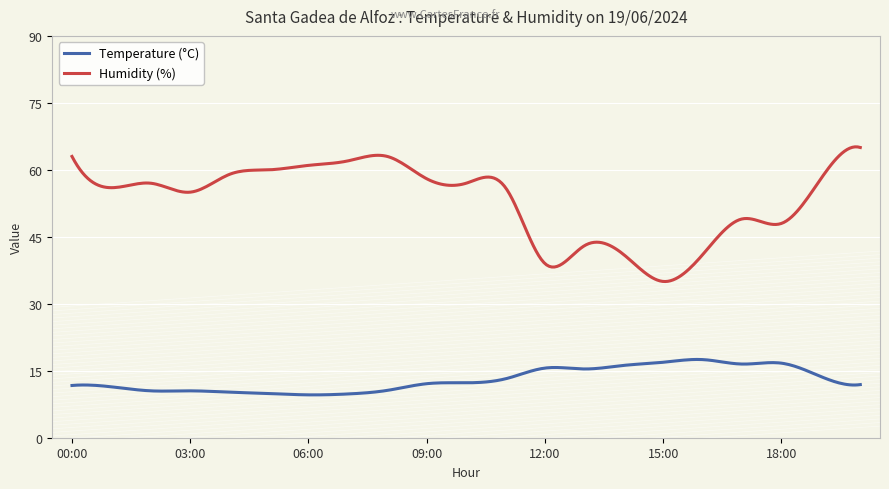

Rank the series by their maximum value, from highest to lowest.

Humidity (%), Temperature (°C)